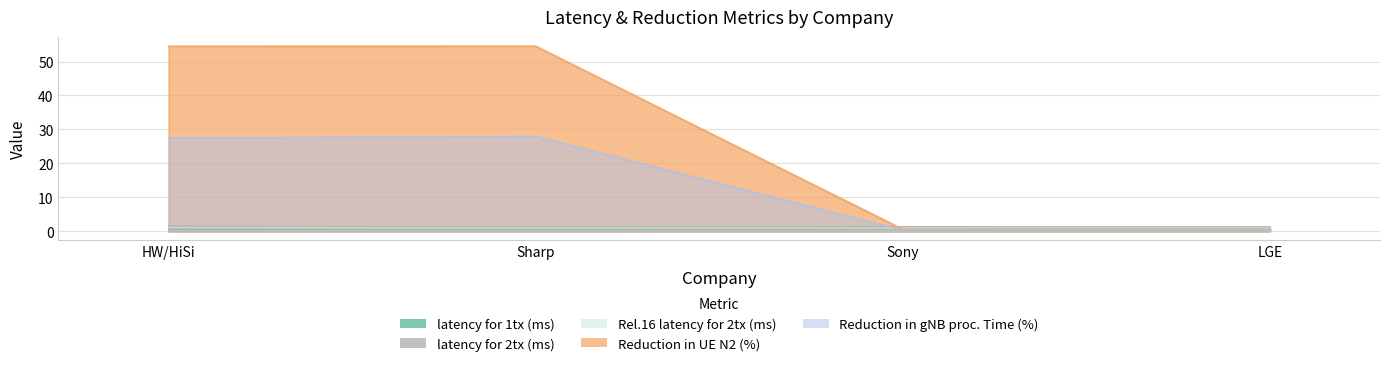

Rank the series at Sony from highest to lowest value.

latency for 2tx (ms), Rel.16 latency for 2tx (ms), latency for 1tx (ms), Reduction in UE N2 (%), Reduction in gNB proc. Time (%)